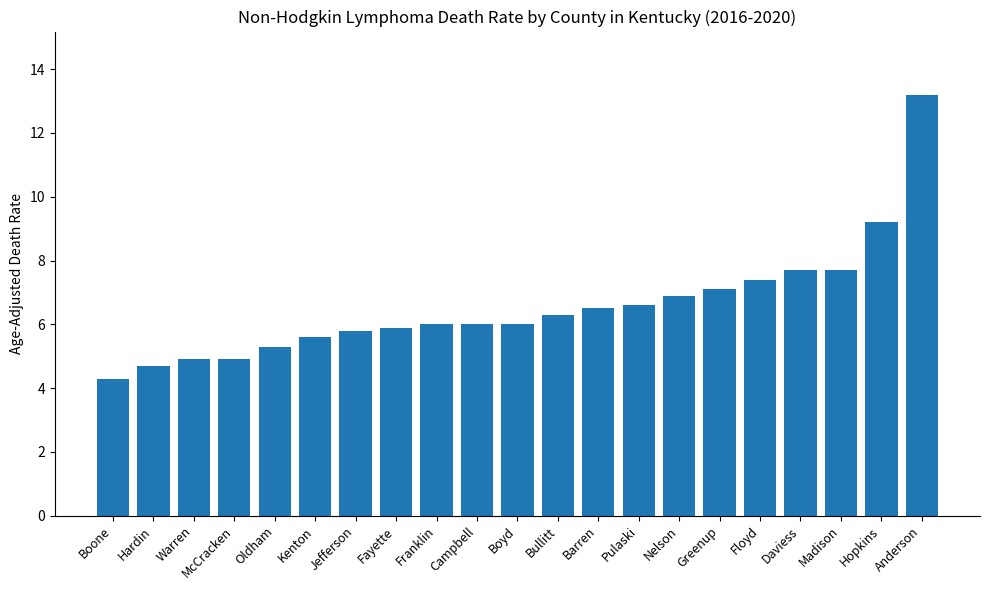

What is the minimum value shown in the chart?

4.3